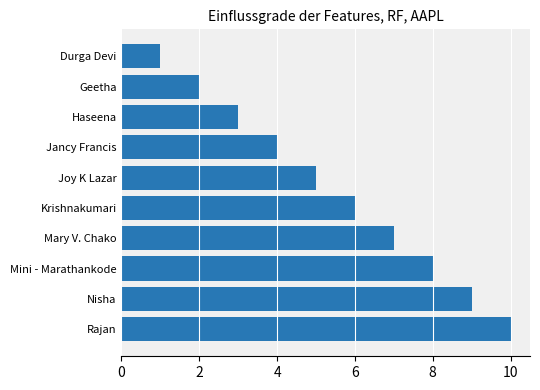

What is the change in value from Durga Devi to Jancy Francis?

+3